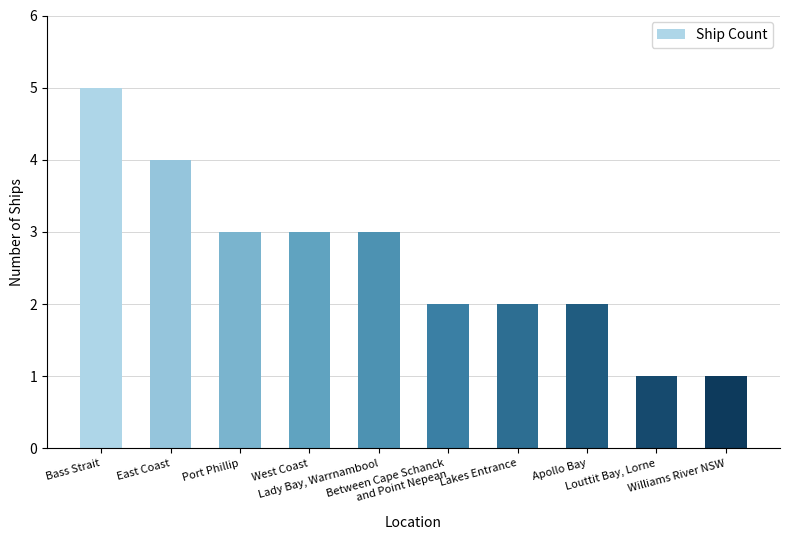

What is the value of the 9th bar from the left?

1